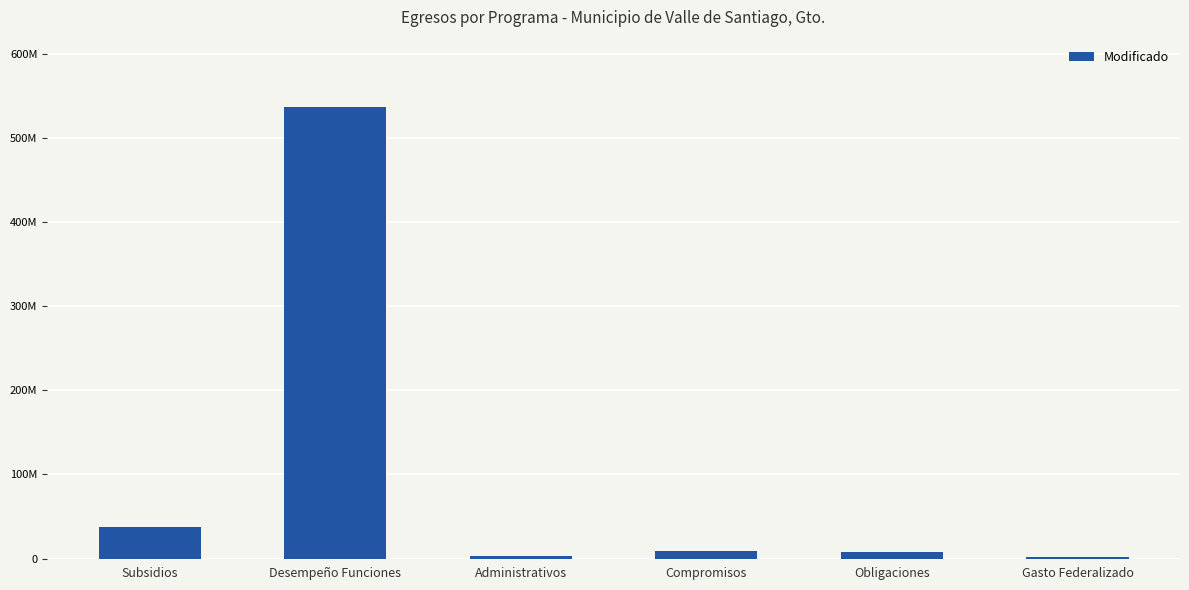

Does the chart contain any negative values?

No